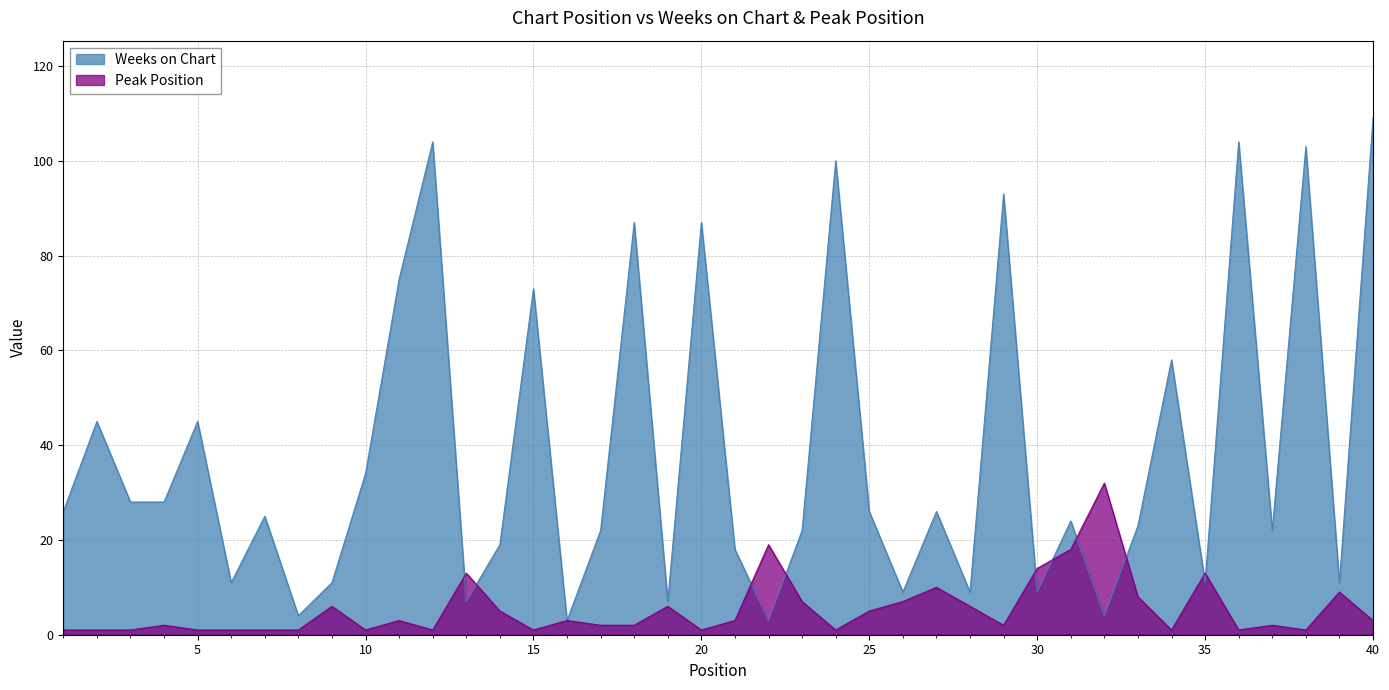

After their last crossing, which series has the higher values: Weeks on Chart or Peak Position?

Weeks on Chart